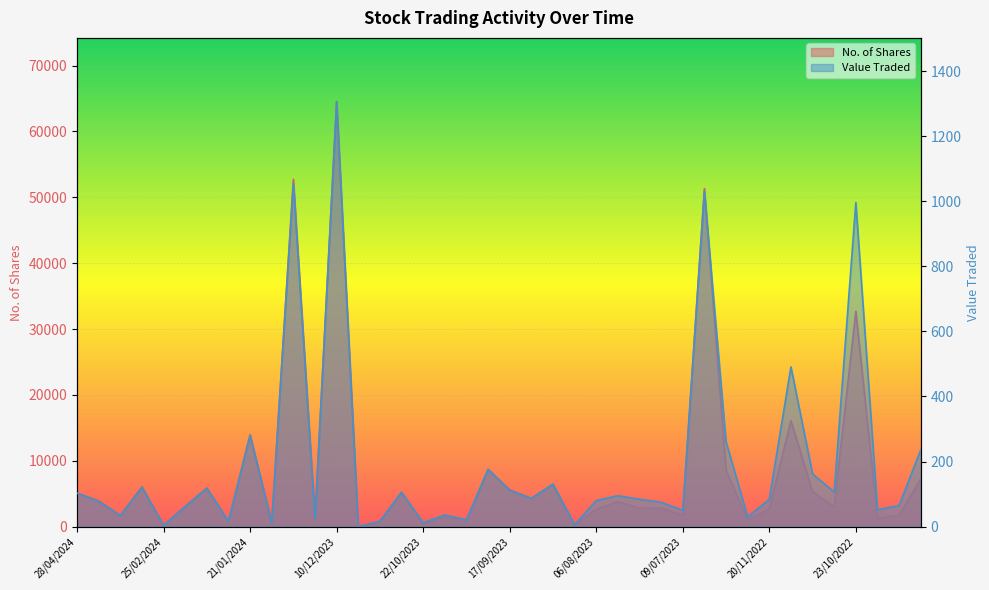

What is the label of the 9th point from the right?

27/11/2022